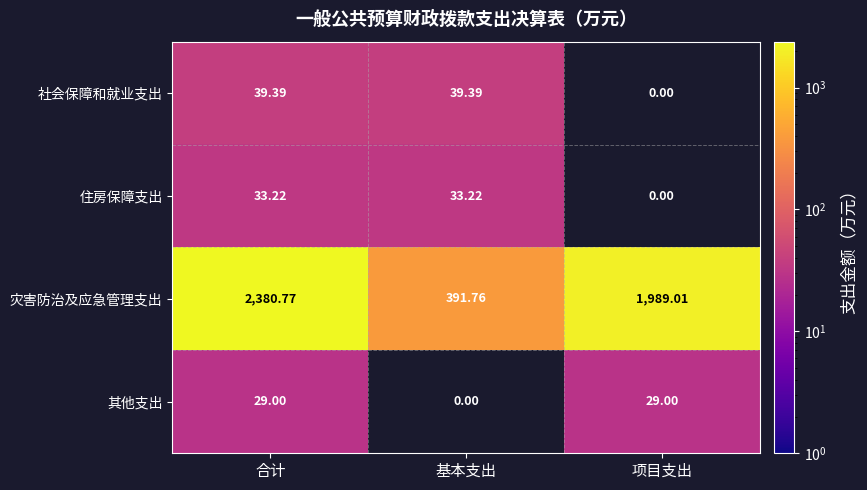

Is the value of 灾害防治及应急管理支出 at 项目支出 greater than the value of 其他支出 at 项目支出?

Yes